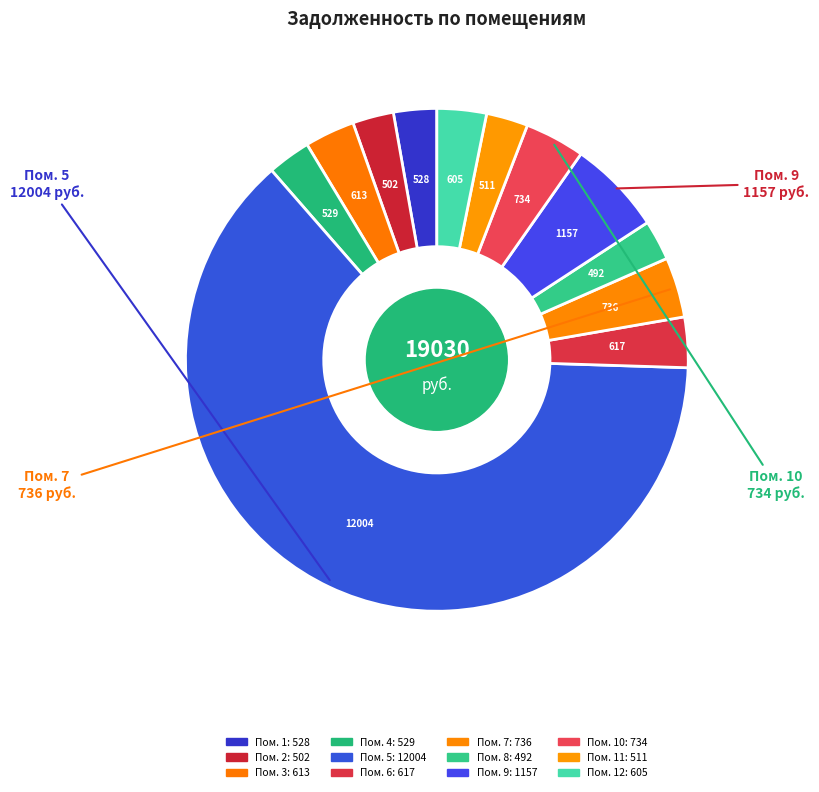

How many slices are in this pie chart?

12